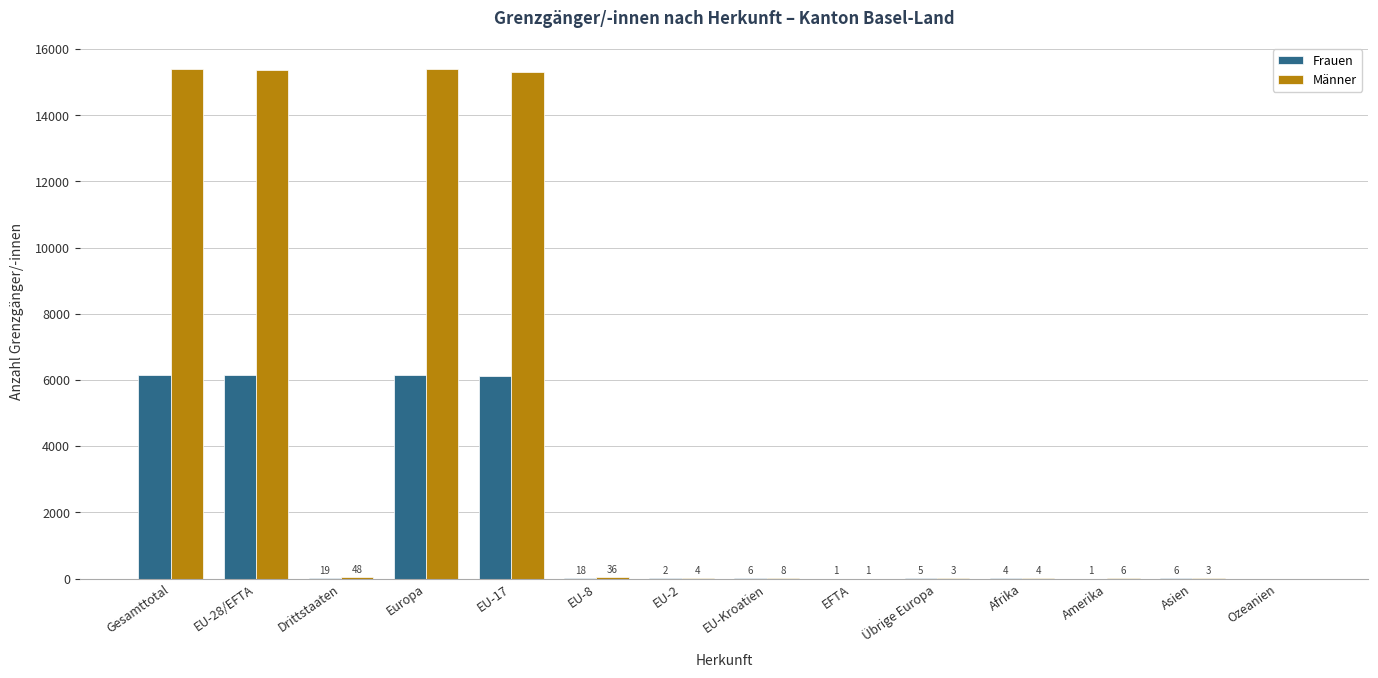

Reading left to right, extract all data points from this chart.

Frauen: Gesamttotal=6163	EU-28/EFTA=6144	Drittstaaten=19	Europa=6149	EU-17=6117	EU-8=18	EU-2=2	EU-Kroatien=6	EFTA=1	Übrige Europa=5	Afrika=4	Amerika=1	Asien=6	Ozeanien=0
Männer: Gesamttotal=15407	EU-28/EFTA=15359	Drittstaaten=48	Europa=15389	EU-17=15310	EU-8=36	EU-2=4	EU-Kroatien=8	EFTA=1	Übrige Europa=3	Afrika=4	Amerika=6	Asien=3	Ozeanien=0